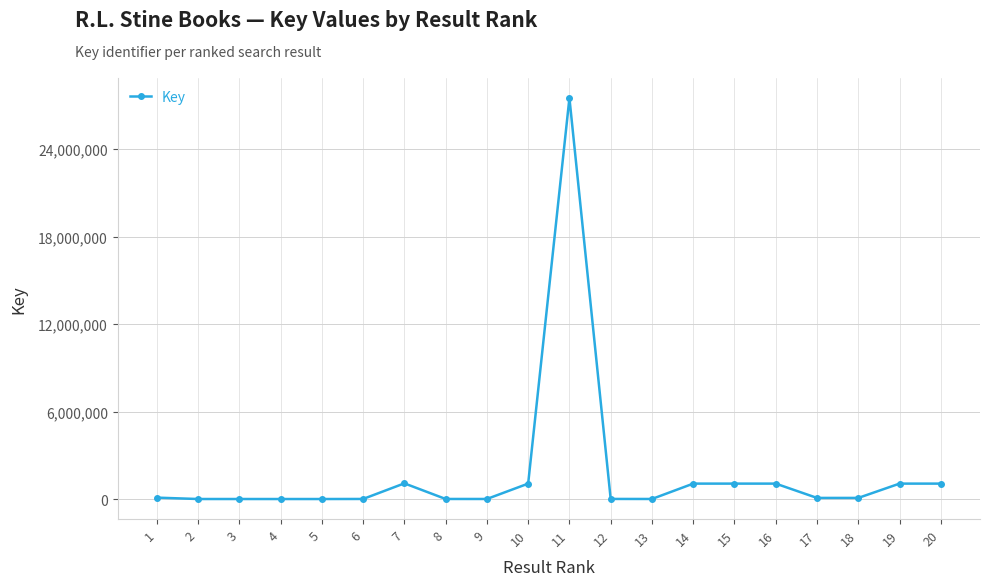

Which label corresponds to the largest value in the chart?

11